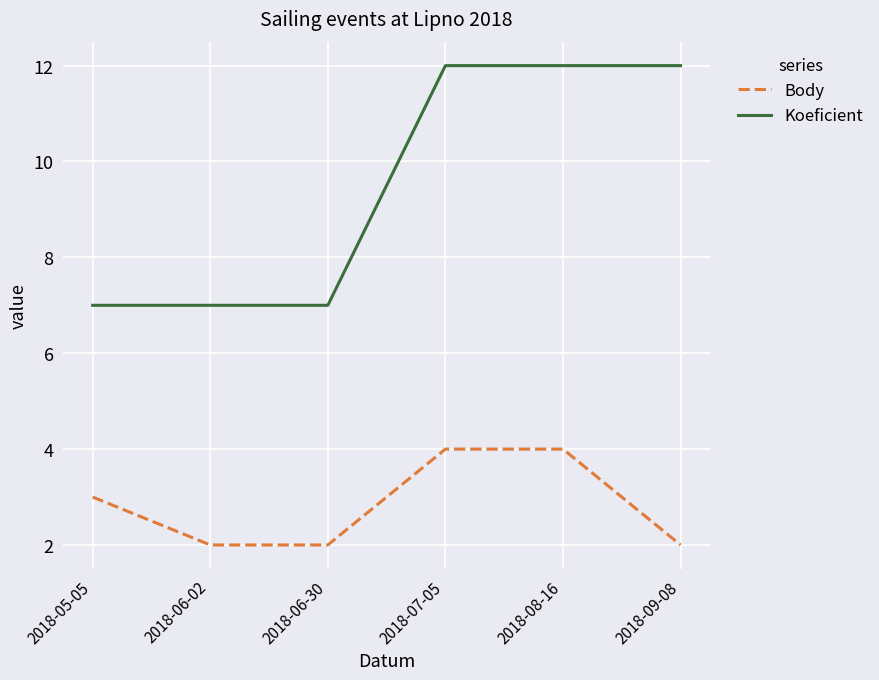

Reading right to left, extract all data points from this chart.

Body: 2018-09-08=2	2018-08-16=4	2018-07-05=4	2018-06-30=2	2018-06-02=2	2018-05-05=3
Koeficient: 2018-09-08=12	2018-08-16=12	2018-07-05=12	2018-06-30=7	2018-06-02=7	2018-05-05=7